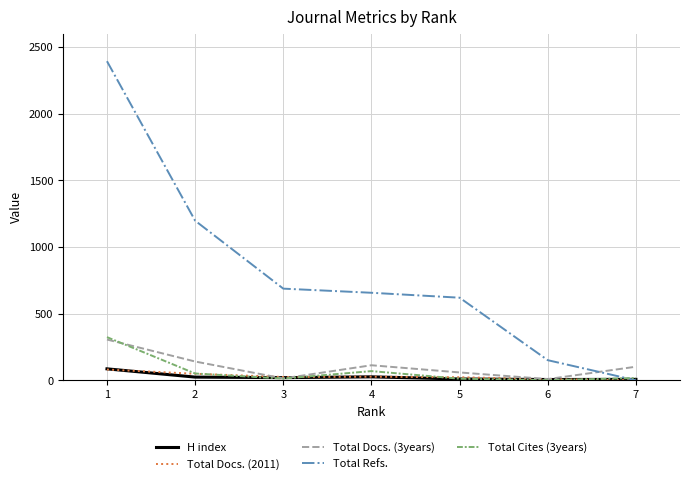

At which category does Total Docs. (3years) reach its first local valley?

3